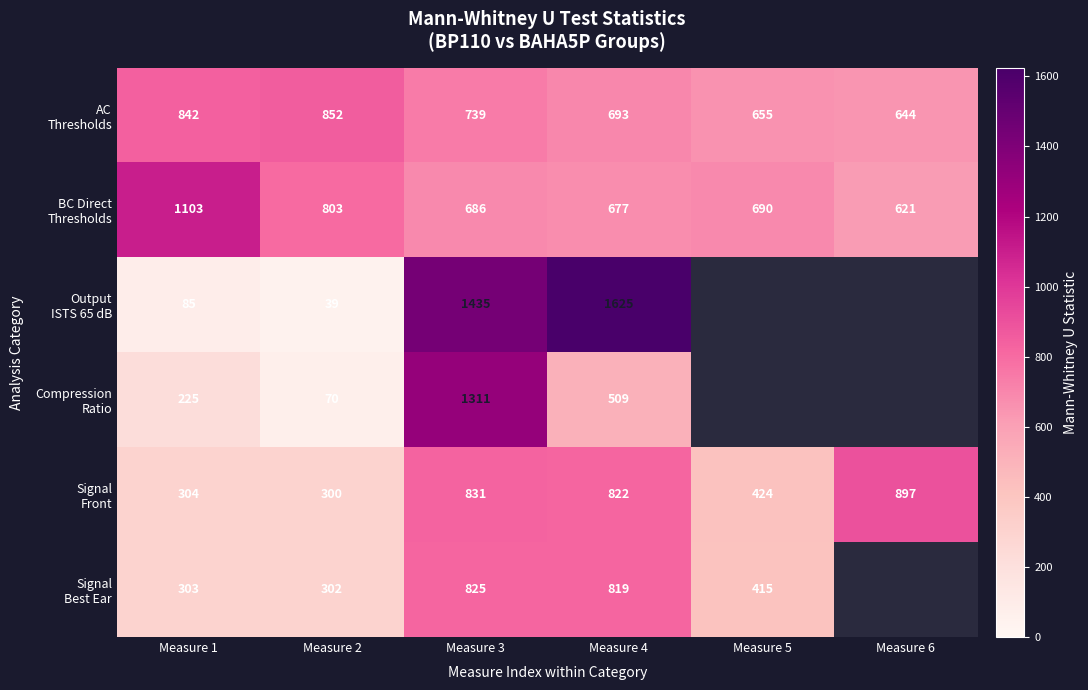

What is the approximate value of BC Direct Thresholds at Measure 2?

803.0